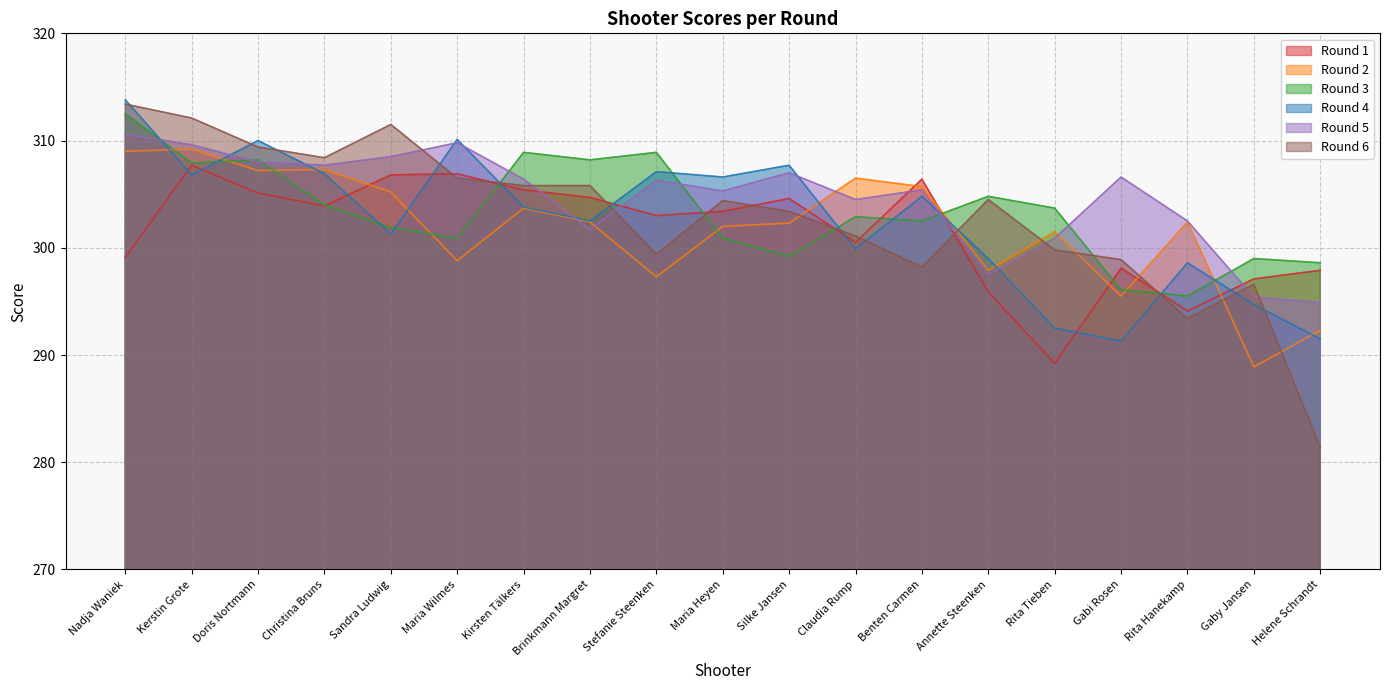

Is it true that Round 3 equals 152.8 at Sandra Ludwig?

False